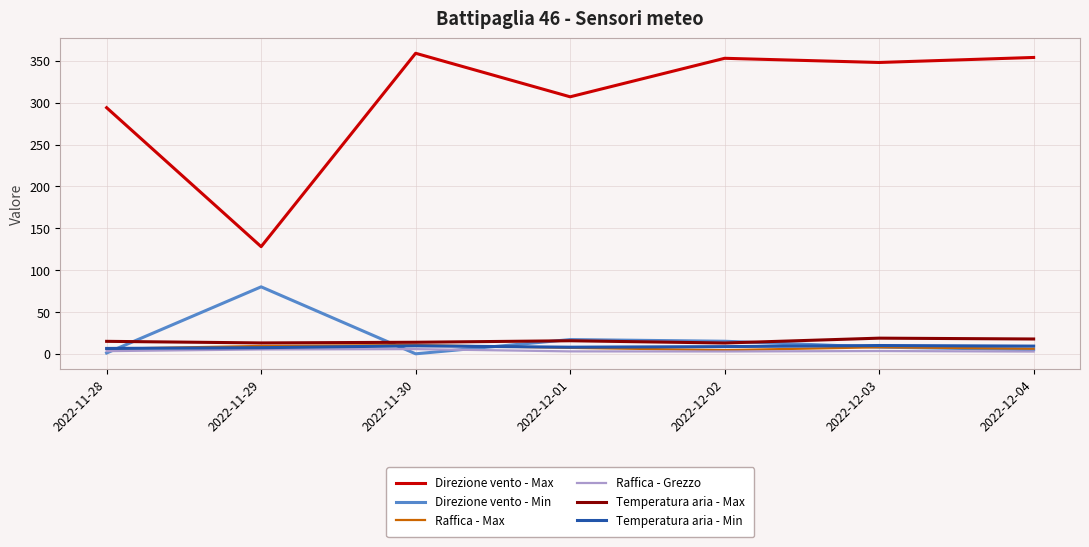

Which series has the largest total across all categories?

Direzione vento - Max